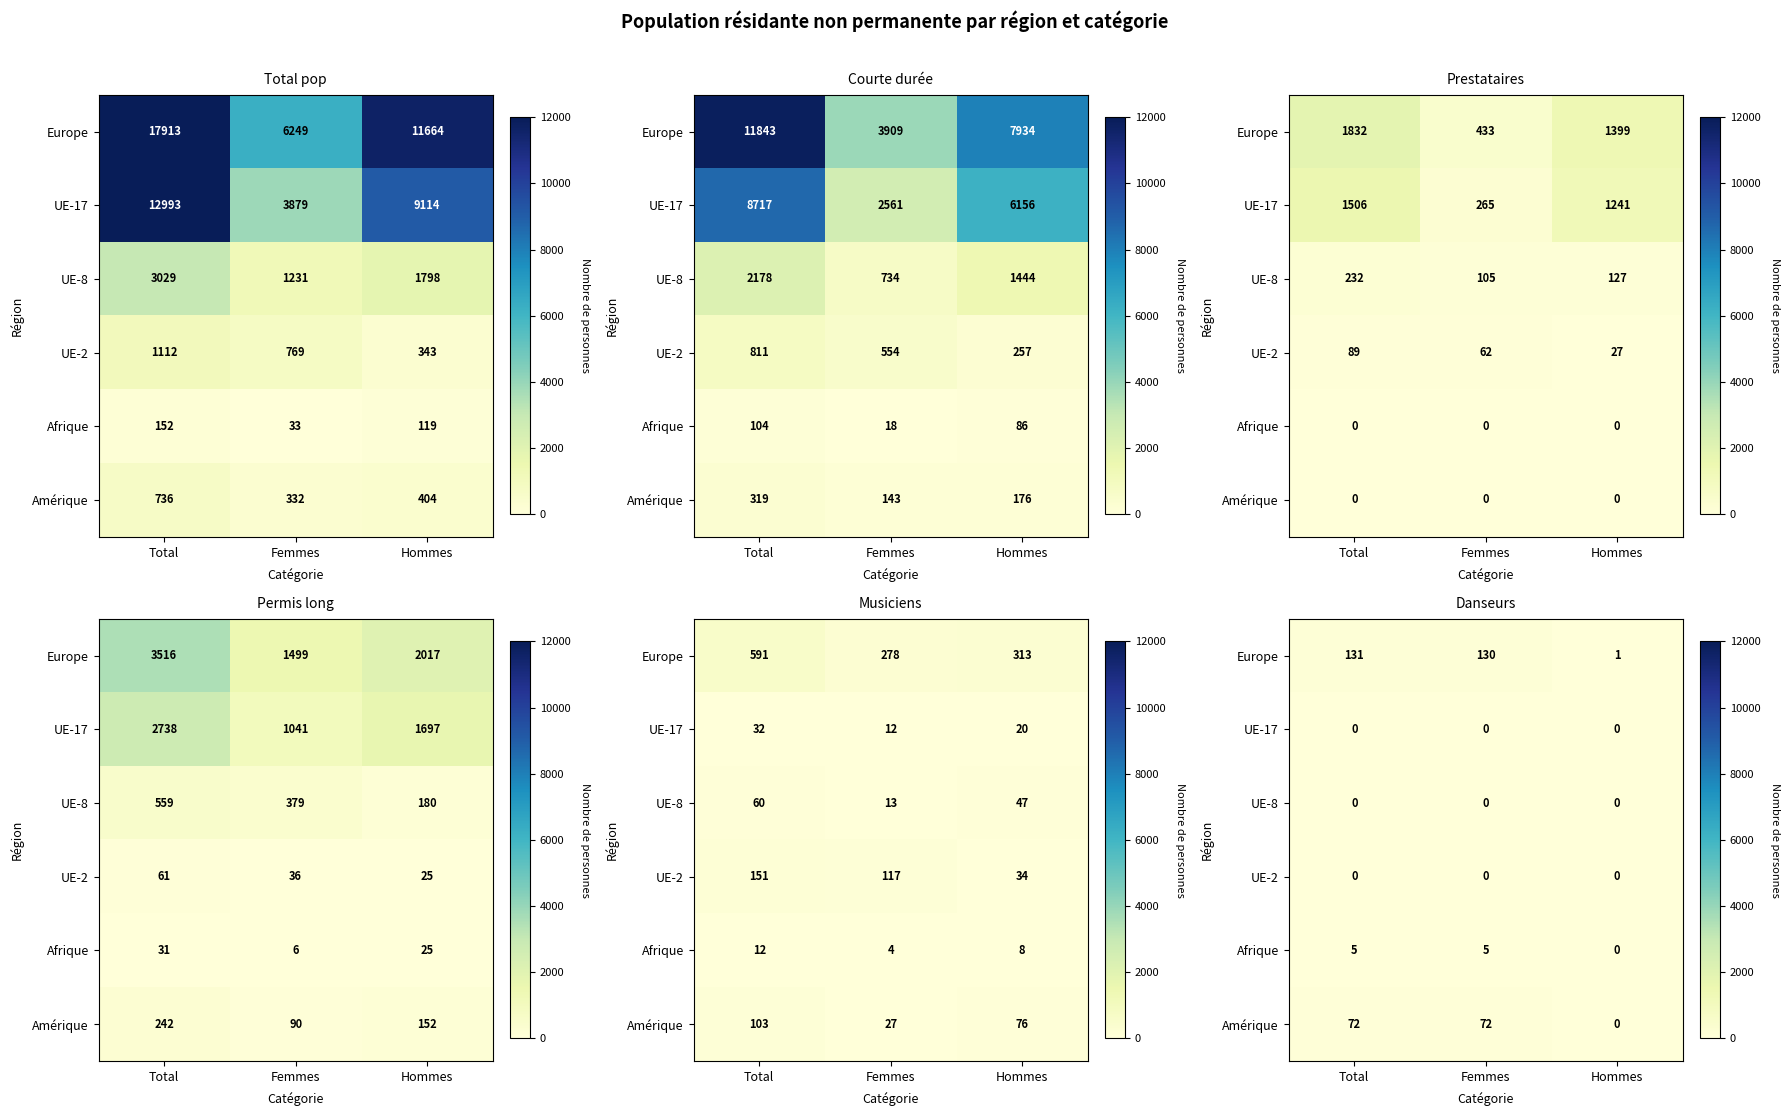

The Amérique series shows 108 at Total. True or false?

False